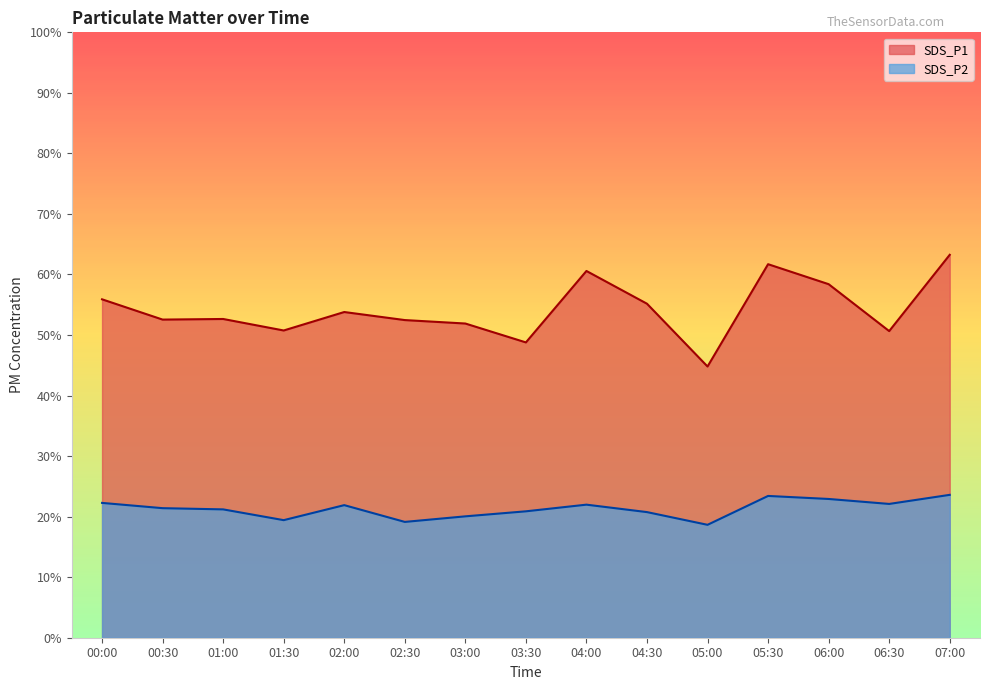

Reading left to right, extract all data points from this chart.

SDS_P1: 55.9	52.5	52.6	50.8	53.8	52.5	51.9	48.8	60.6	55.2	44.8	61.7	58.4	50.6	63.2
SDS_P2: 22.3	21.4	21.2	19.4	21.9	19.1	20.1	20.9	22.0	20.8	18.6	23.4	22.9	22.1	23.6